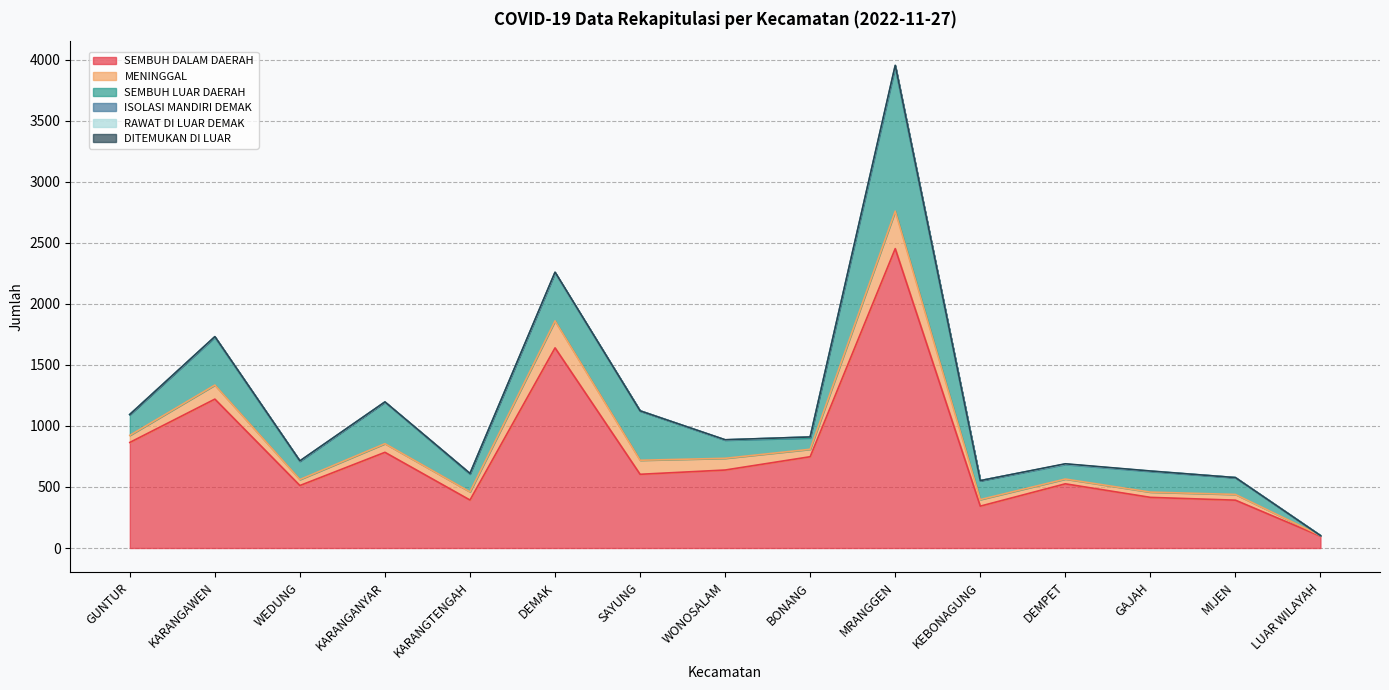

How many intersections are there between ISOLASI MANDIRI DEMAK and RAWAT DI LUAR DEMAK?

2